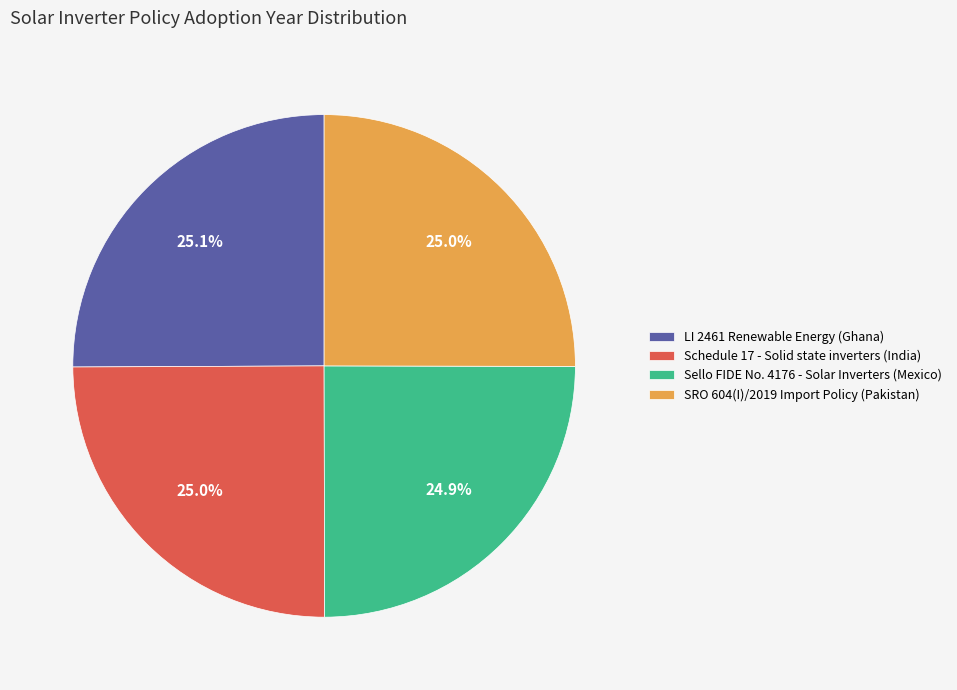

What is the ratio of the value at LI 2461 Renewable Energy (Ghana) to the value at SRO 604(I)/2019 Import Policy (Pakistan)?

1.0